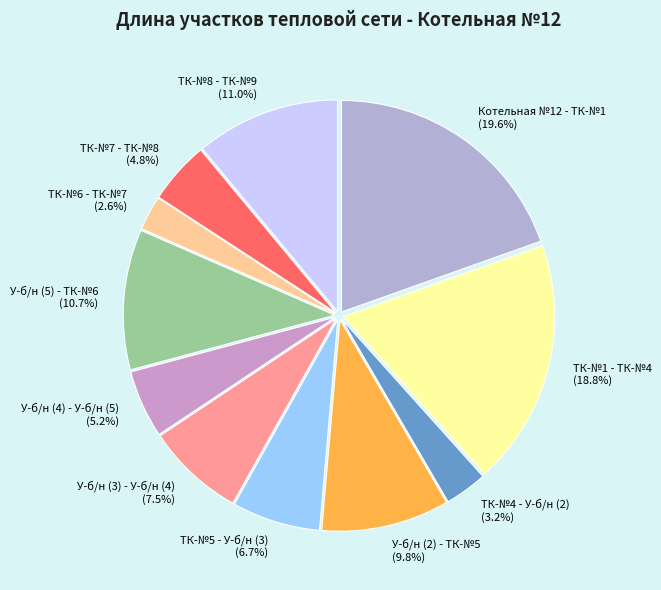

What percentage is the Котельная №12 - ТК-№1 slice, to the nearest percent?

20%